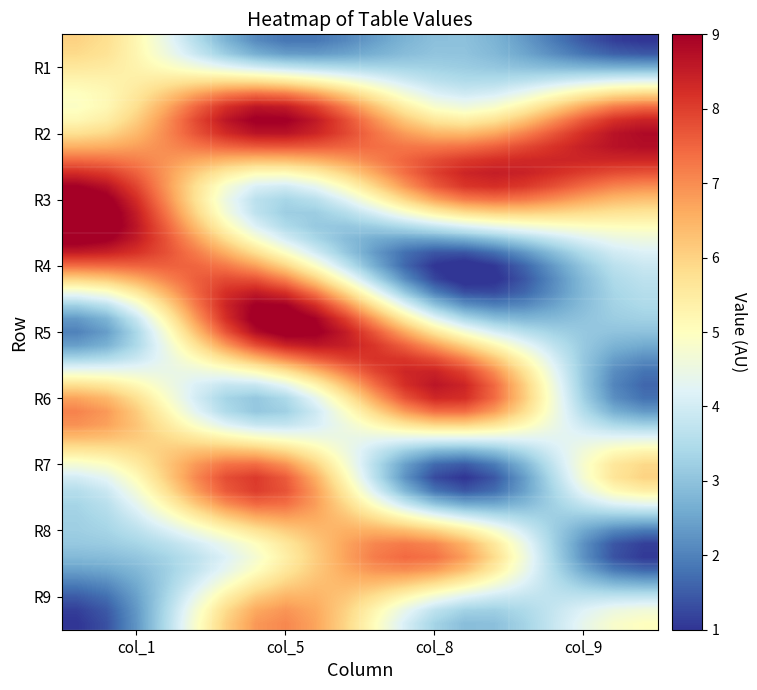

At how many categories does at least one series exceed 3?

4